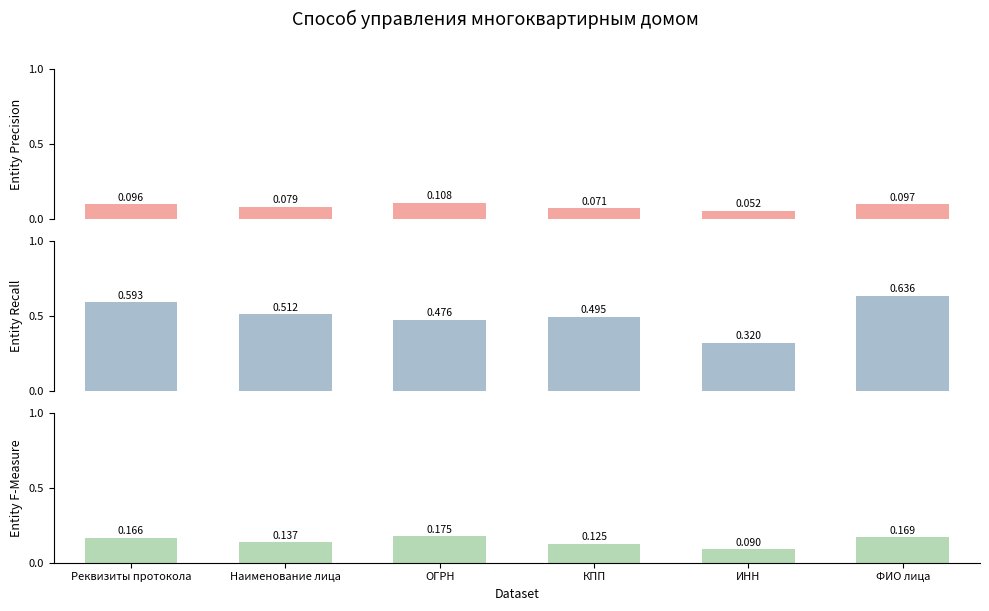

What is the label of the 2nd bar from the left?

Наименование лица